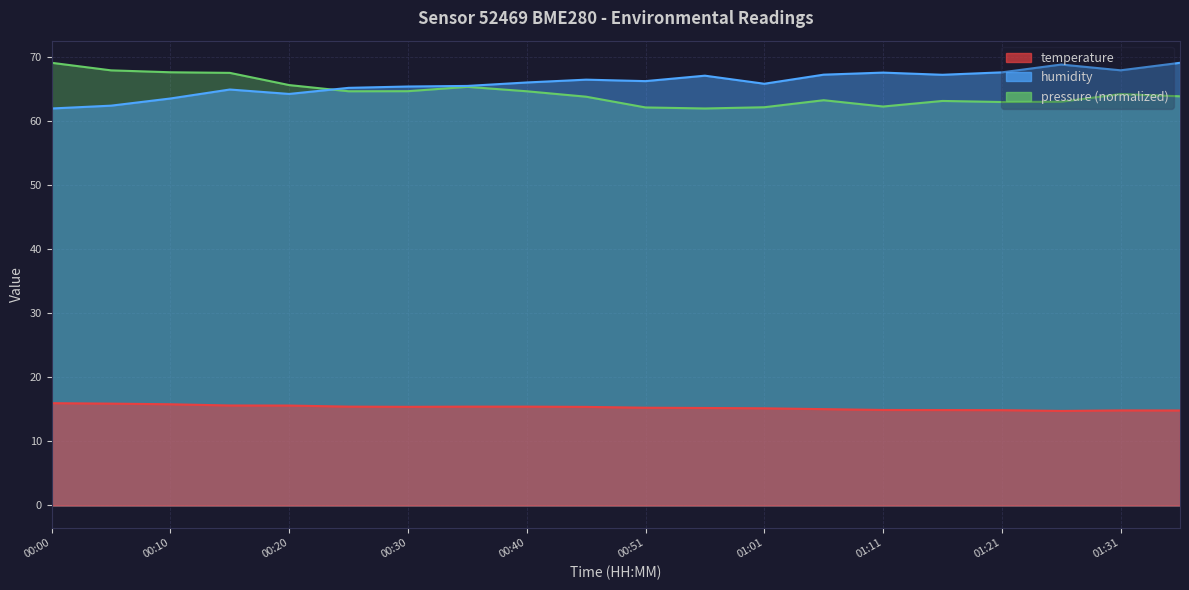

List the labels in order of humidity value, largest first.

01:36, 01:26, 01:31, 01:21, 01:11, 01:06, 01:16, 00:56, 00:45, 00:51, 00:40, 01:01, 00:35, 00:30, 00:25, 00:15, 00:20, 00:10, 00:05, 00:00